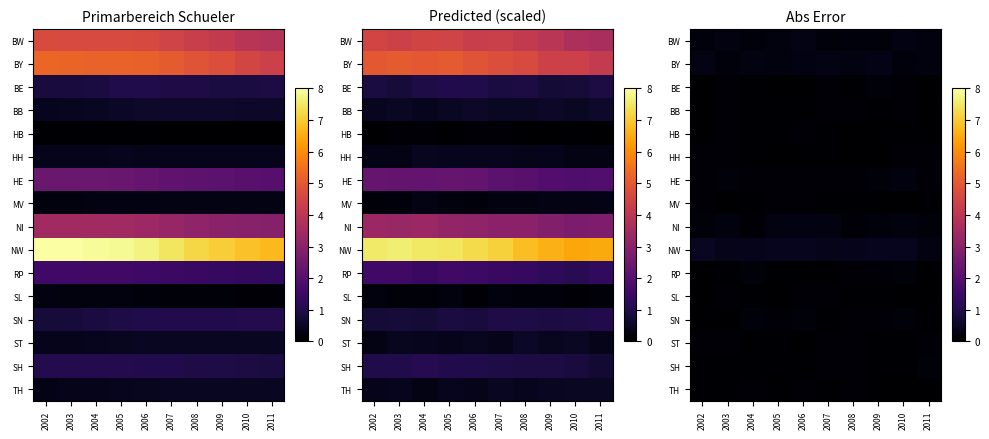

List the series in order of their peak value, highest first.

NW, BY, BW, NI, HE, RP, SN, SH, BE, ST, HH, BB, MV, TH, SL, HB